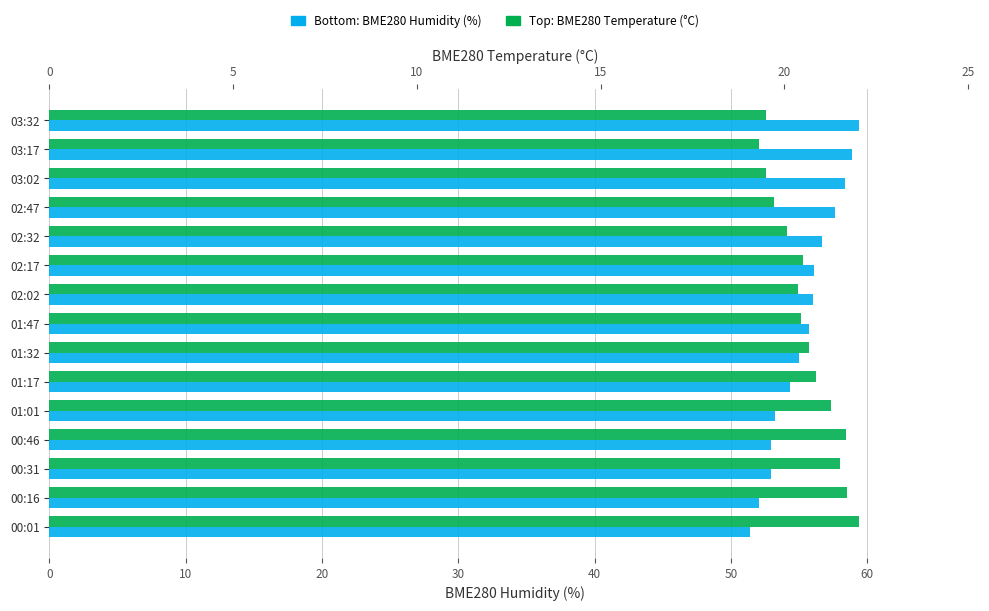

Rank the series at 00:46 from highest to lowest value.

BME280 Humidity (%), BME280 Temperature (°C)